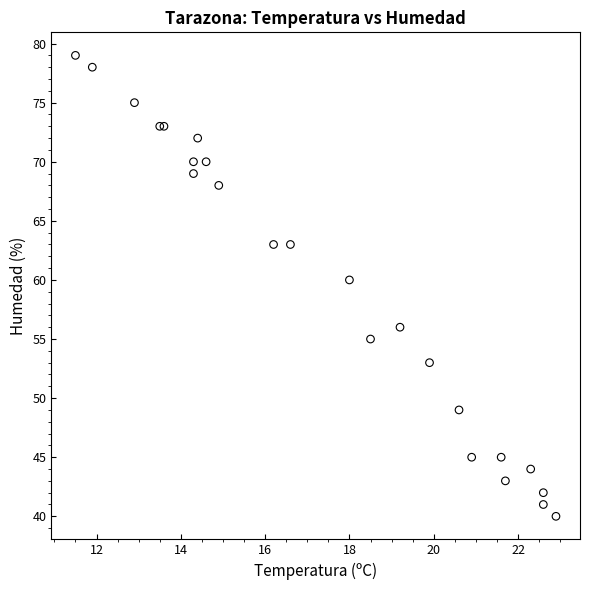

What Y value in the scatter plot is closest to 59?

60